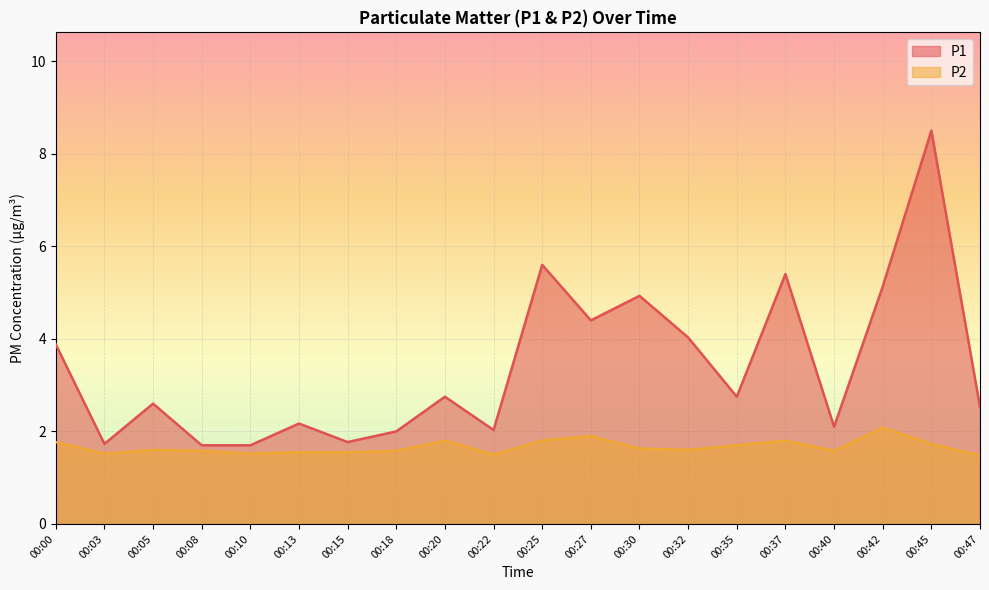

What is the value of the P2 point at the 20th from the left?

1.5